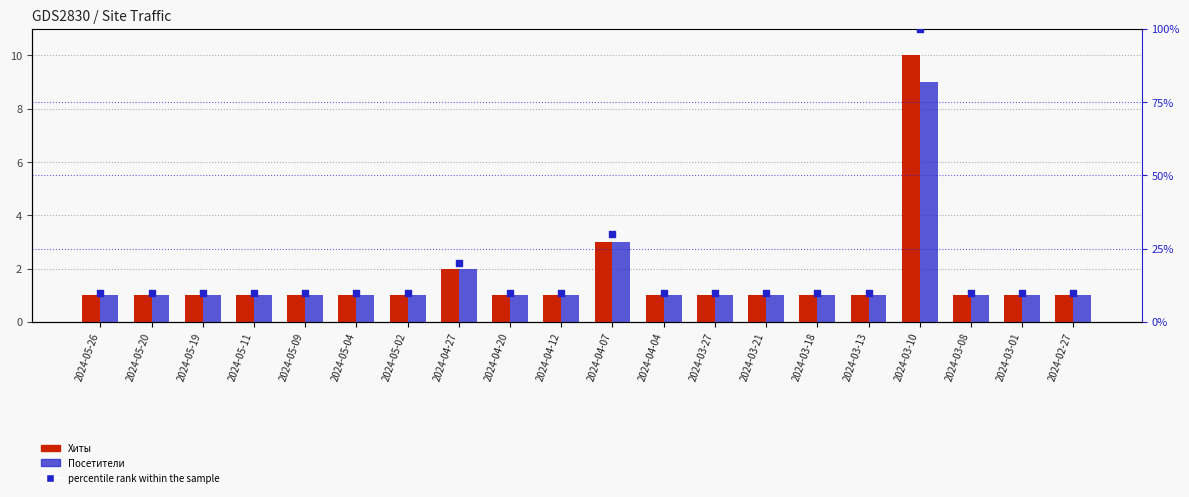

Which series has the widest spread of Y values?

percentile rank within the sample